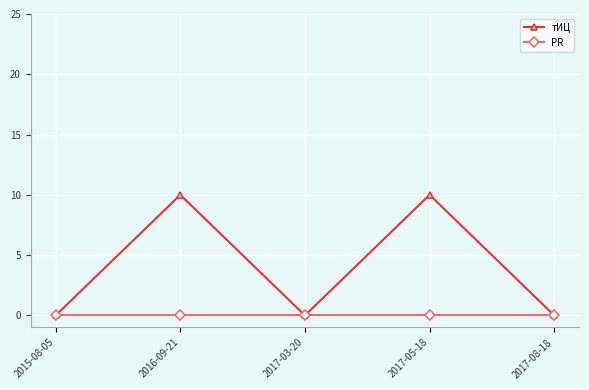

What is the maximum value shown in the chart?

10